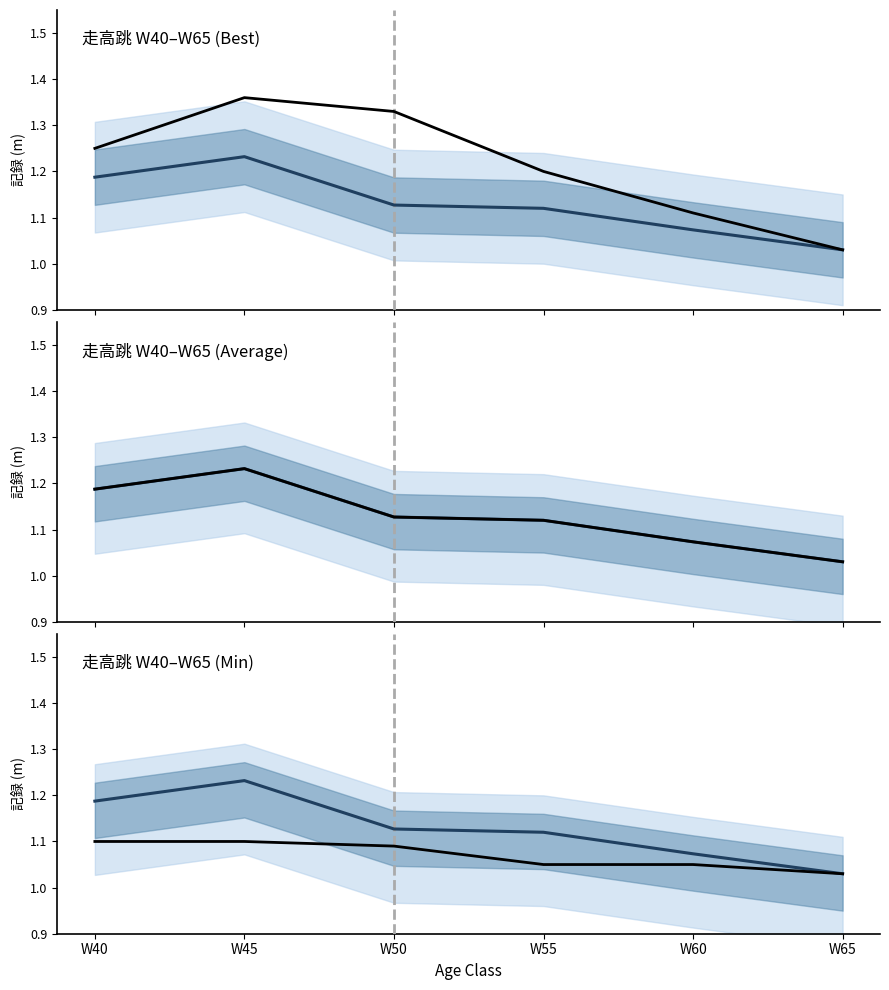

The 走高跳 W40–W65 (Min) series shows 0.6 at W40. True or false?

False